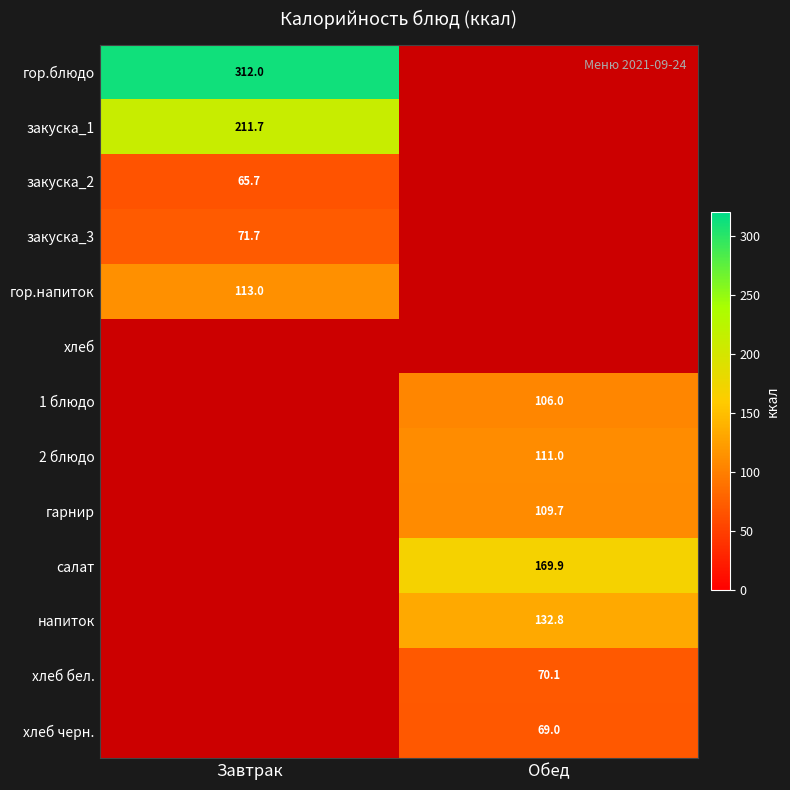

At how many categories does at least one series exceed 277?

1